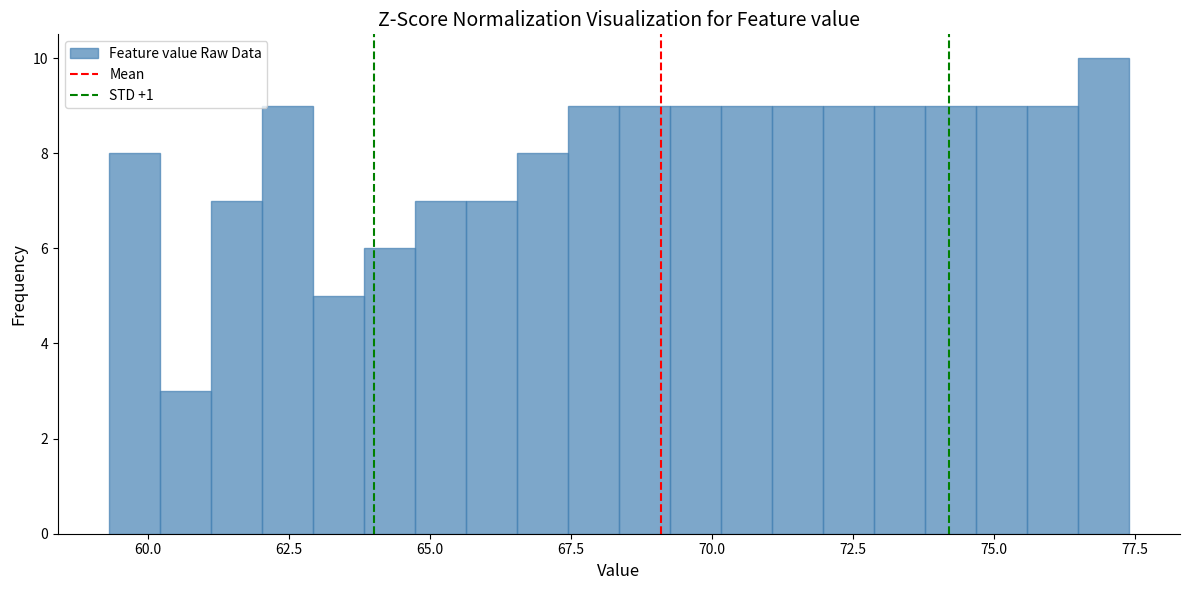

Read against the x-axis, roughly where is the centre of the tallest bar?

77.0